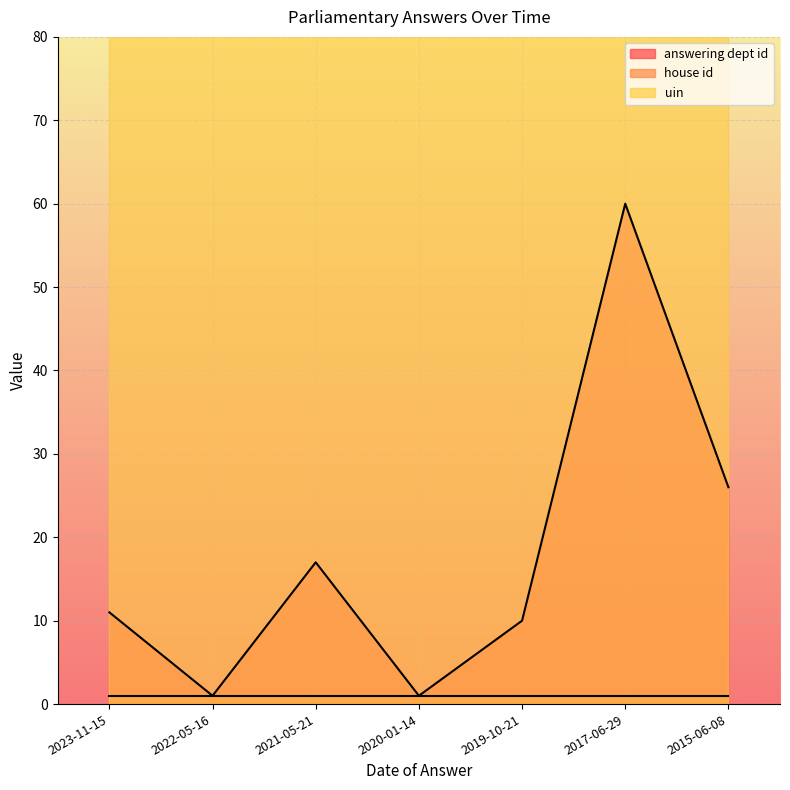

True or false: uin has a value of 746 at 2020-01-14.

False